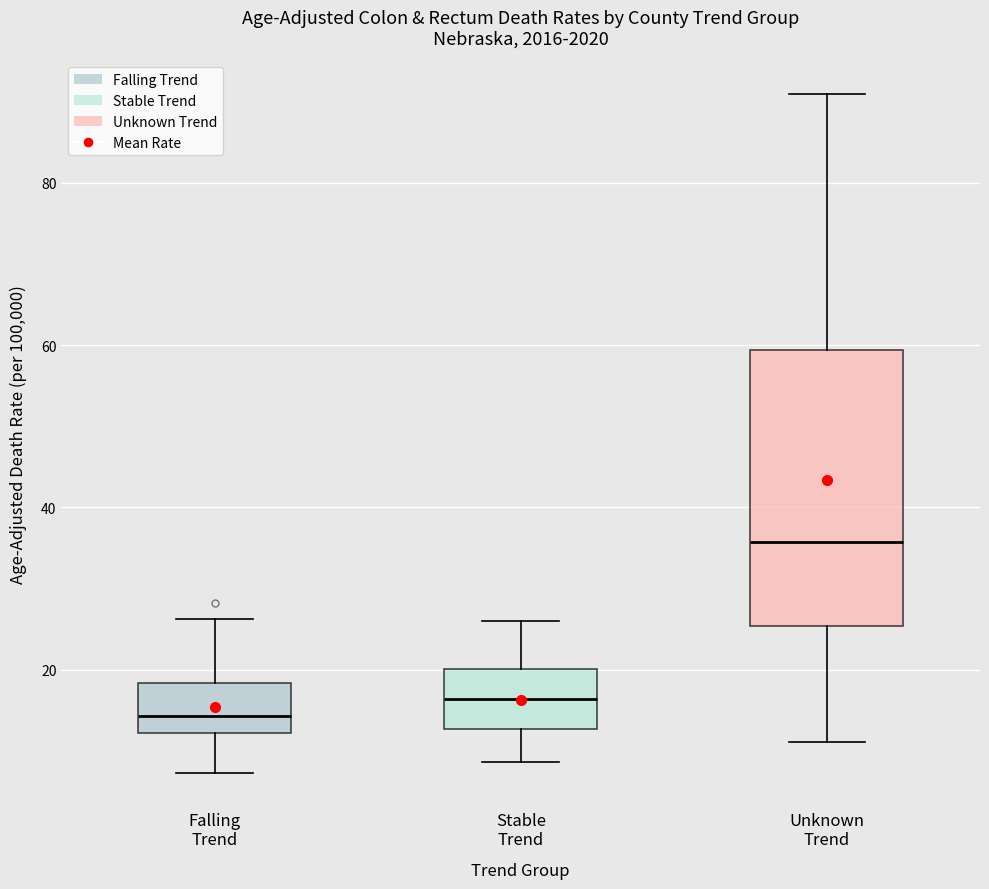

Which box is the tallest, from its lower edge to its upper edge?

Unknown Trend